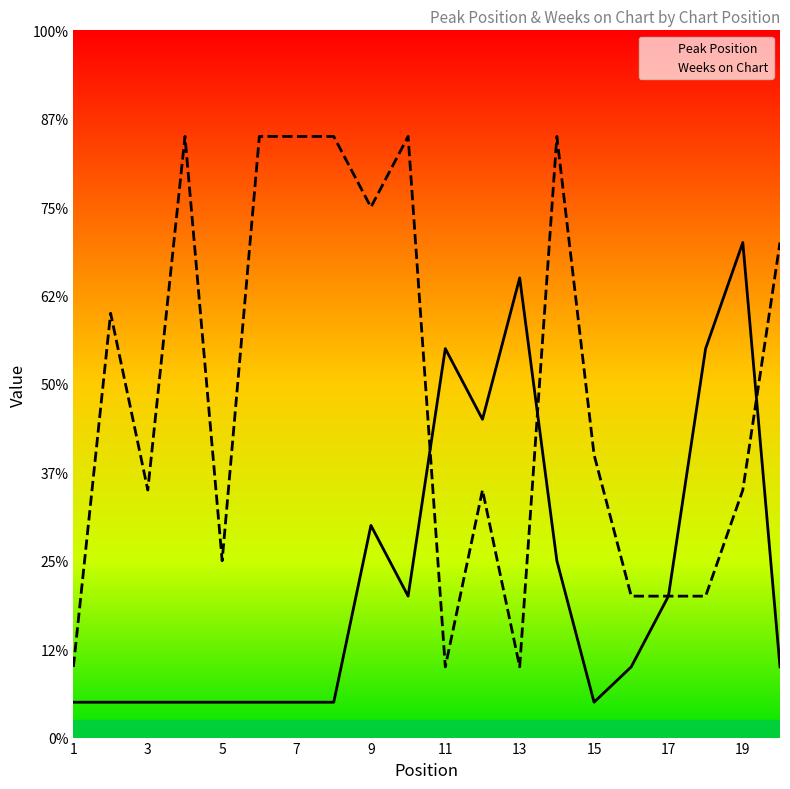

True or false: Weeks on Chart and Peak Position cross at least once.

True